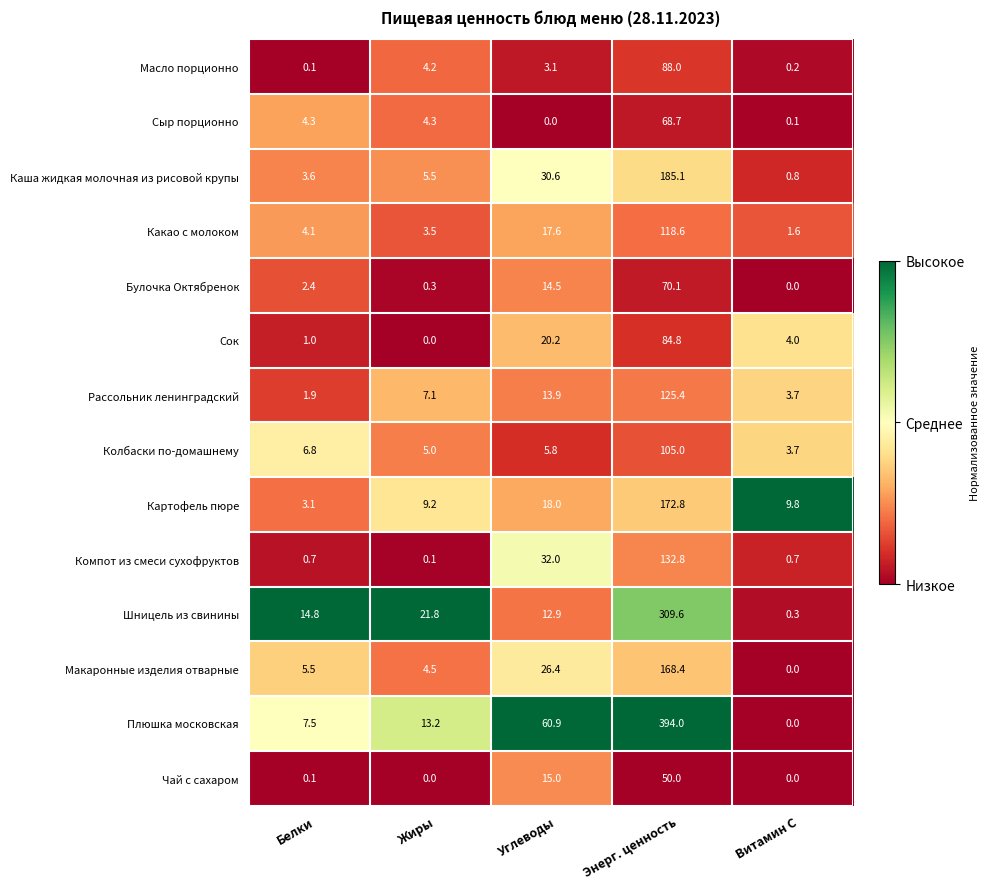

Which series changed the most between Белки and Витамин С?

Шницель из свинины